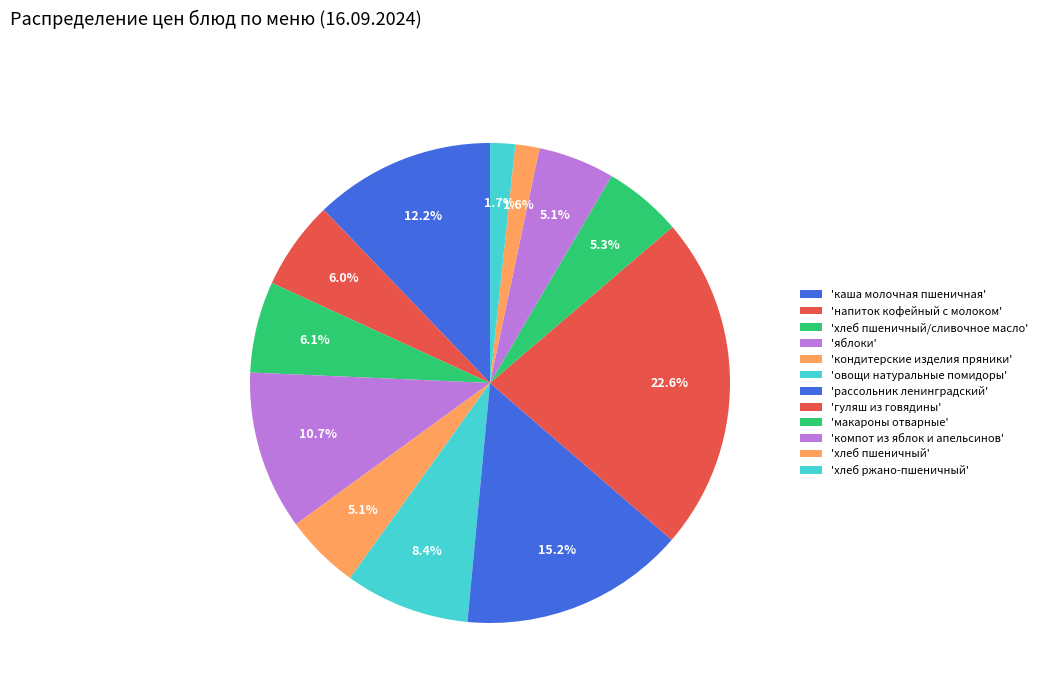

Count the number of slices in the pie.

12